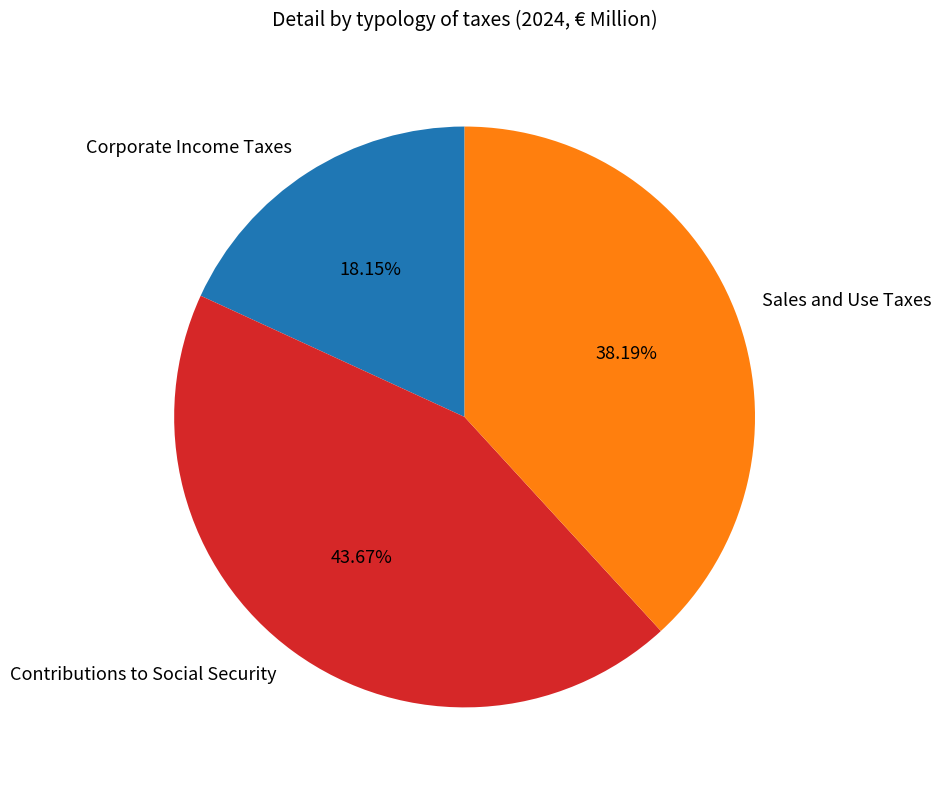

Is it true that Sales and Use Taxes is 46% of the pie?

False